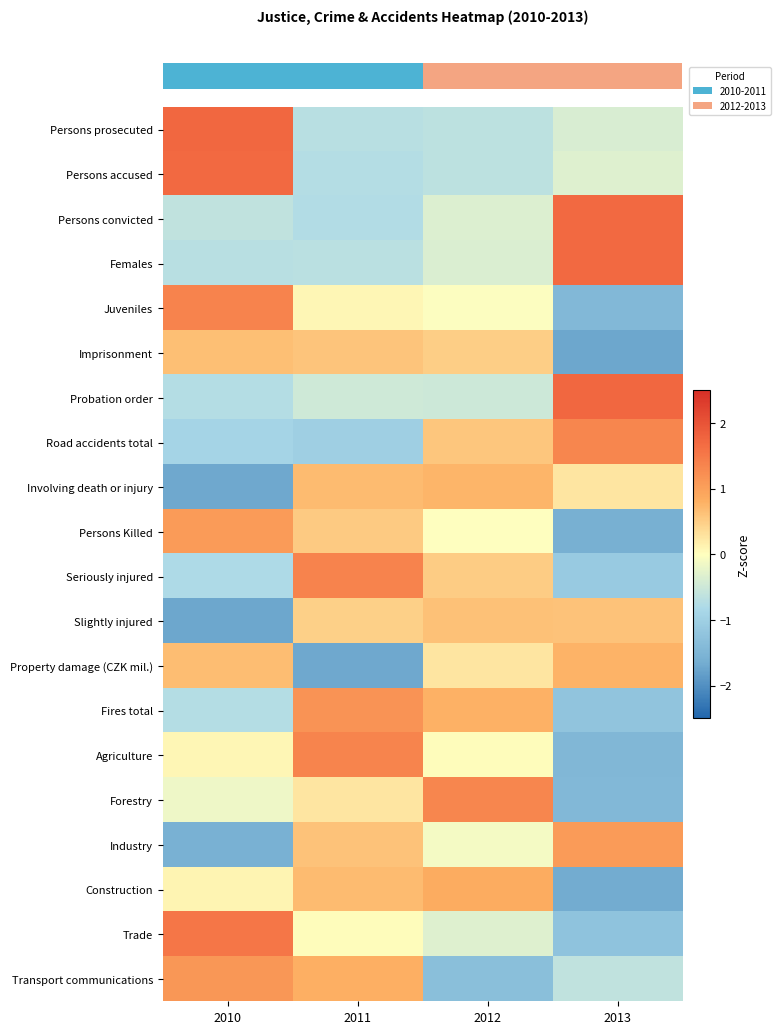

What is the greatest value displayed?

1.7